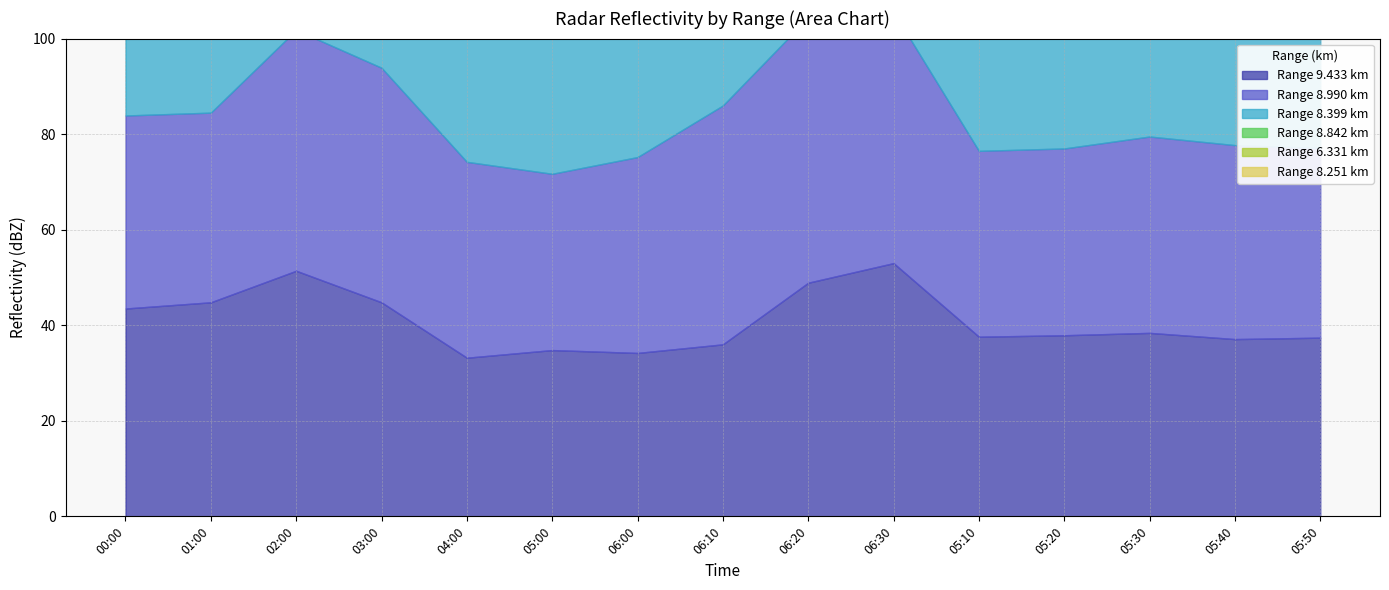

At how many categories does at least one series exceed 49?

15